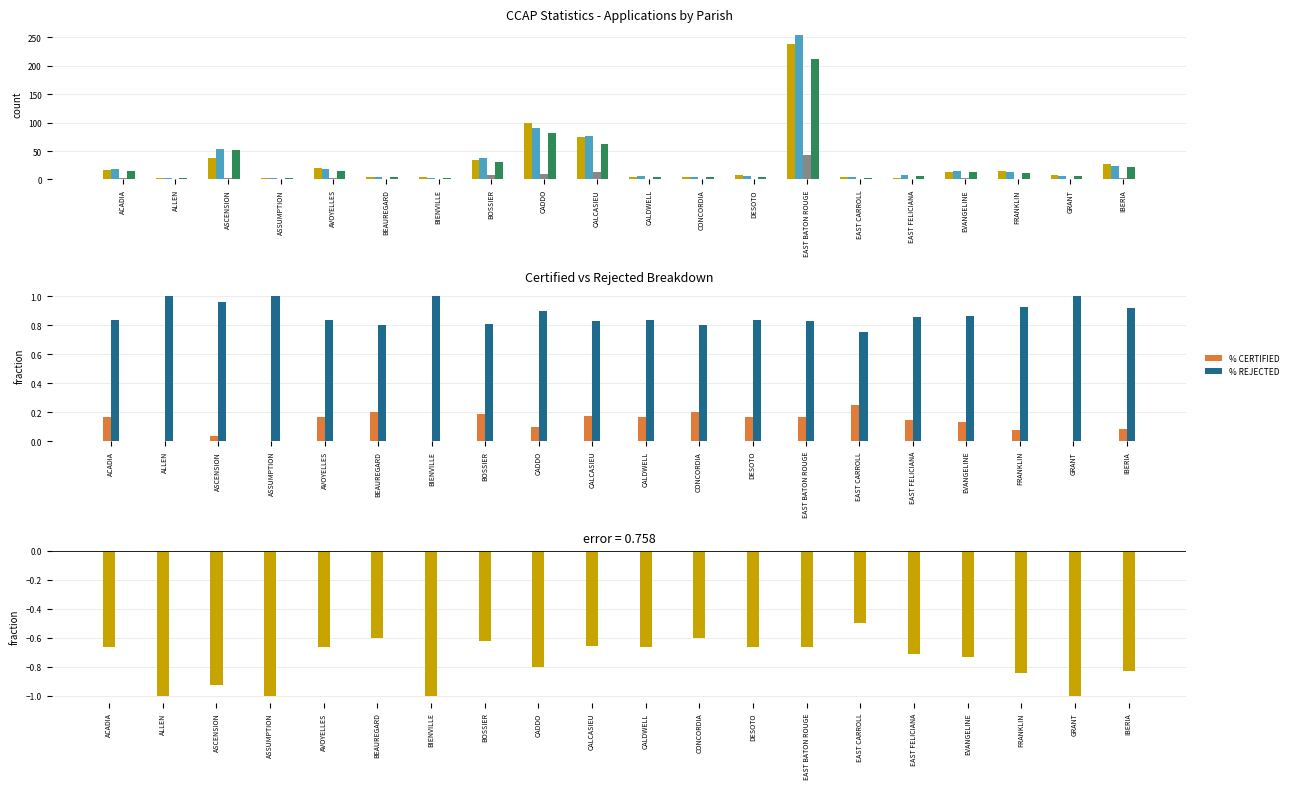

At which category is the sum across all series the highest?

EAST BATON ROUGE